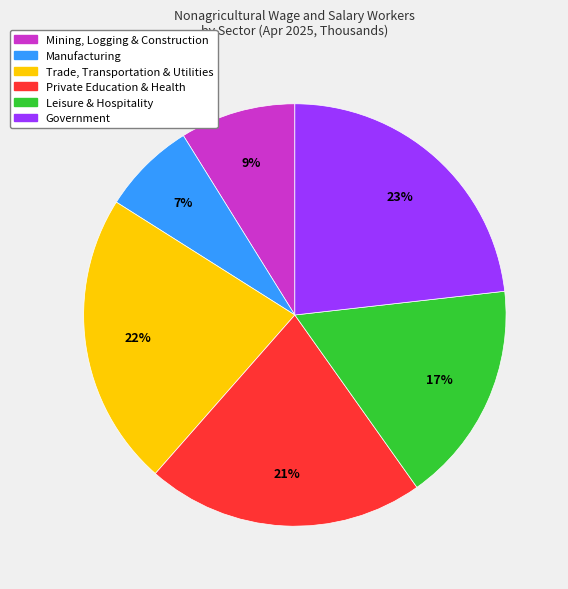

To the nearest percent, what is the average slice percentage?

17%